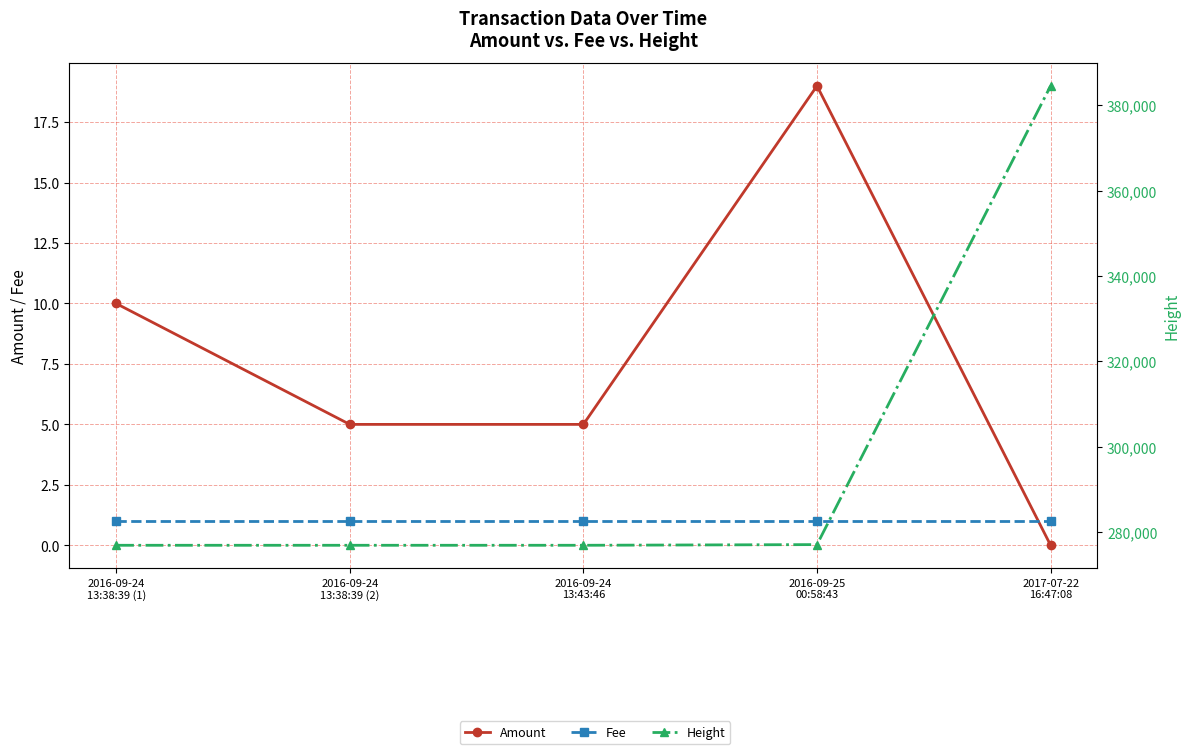

How many data points does each series have?

5